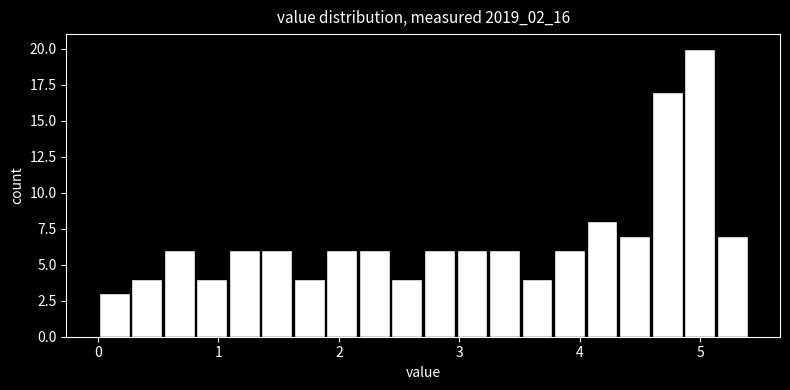

Around what value on the x-axis is the tallest bar? Give the approximate position of its centre, as read against the axis.

5.0